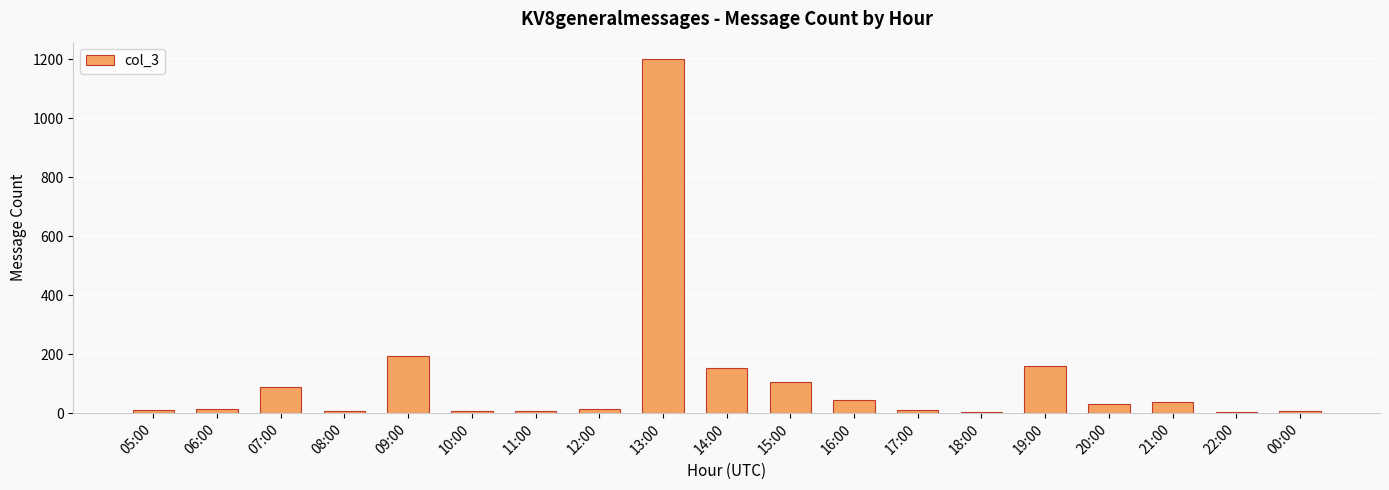

At which category does the chart reach its peak across all series?

13:00